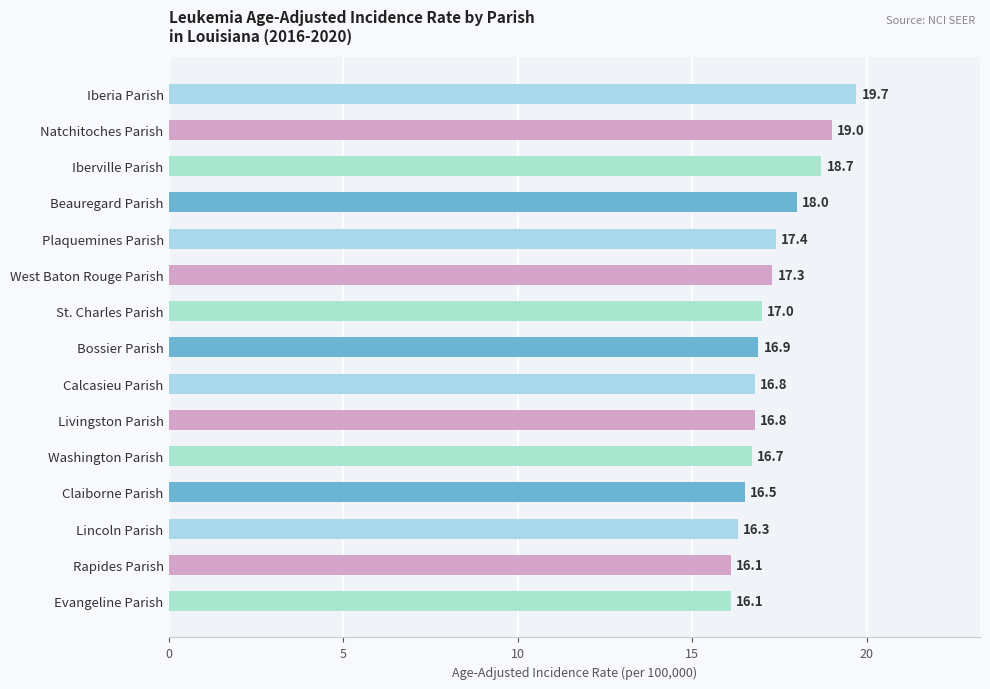

Between Lincoln Parish and Beauregard Parish, which is larger?

Beauregard Parish